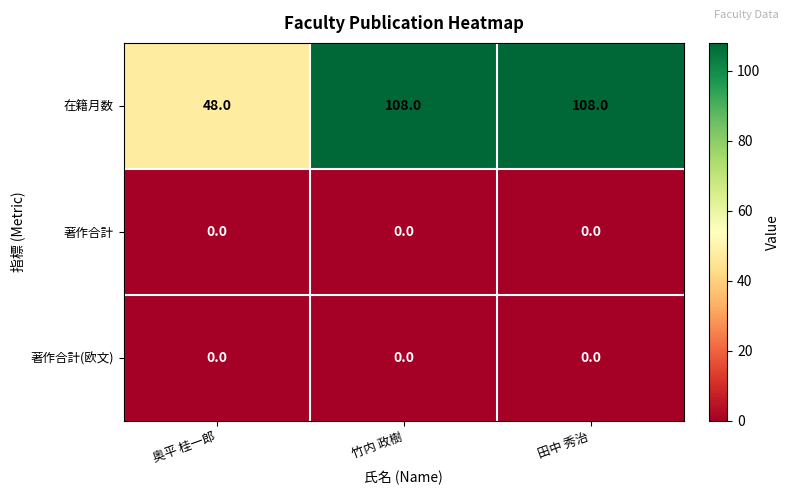

True or false: 在籍月数 has a value of 70 at 田中 秀治.

False